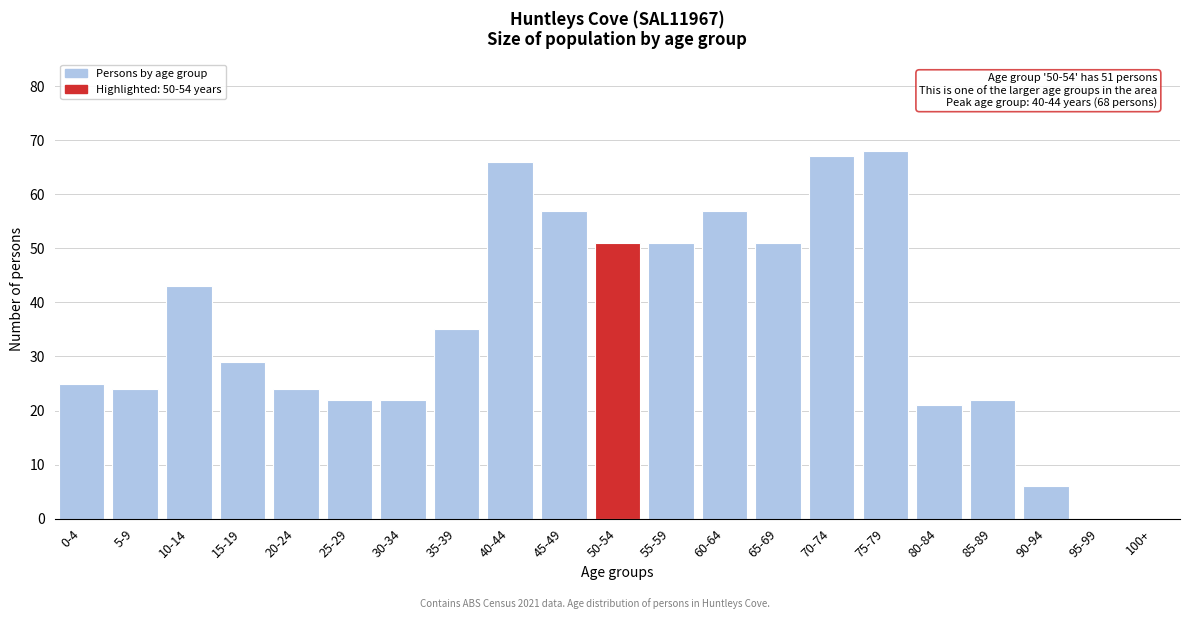

Reading left to right, transcribe all the data shown in this chart.

0-4=25	5-9=24	10-14=43	15-19=29	20-24=24	25-29=22	30-34=22	35-39=35	40-44=66	45-49=57	50-54=51	55-59=51	60-64=57	65-69=51	70-74=67	75-79=68	80-84=21	85-89=22	90-94=6	95-99=0	100+=0